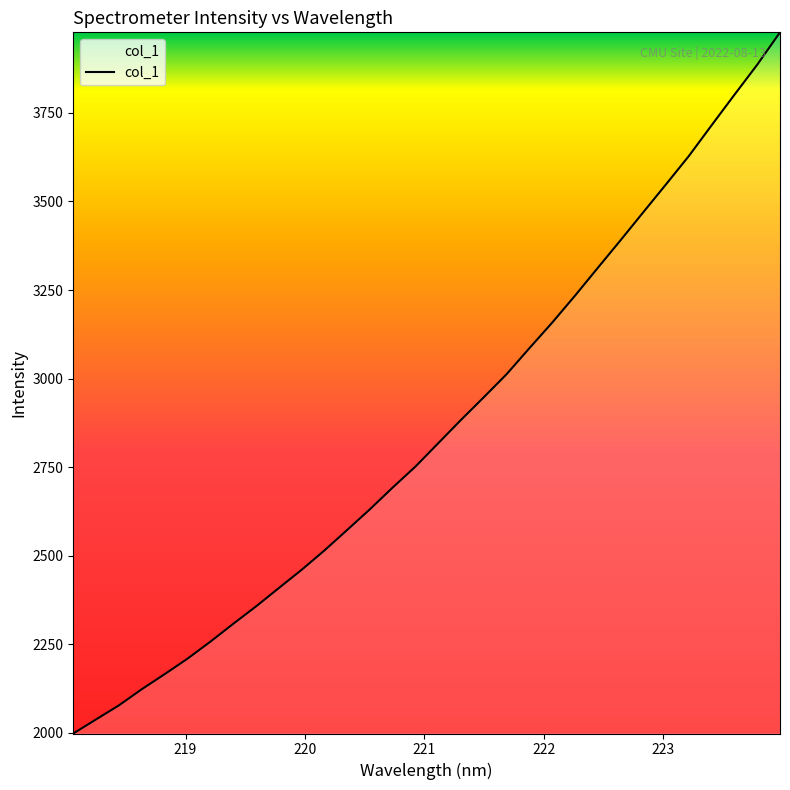

What is the smallest value displayed?

1998.0